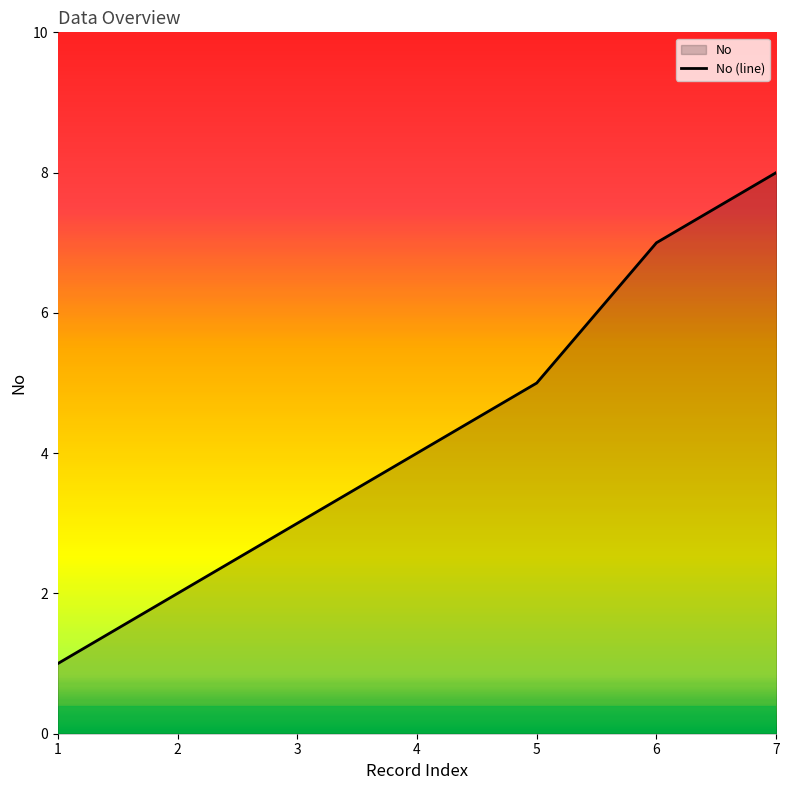

What is the ratio of the value at 4 to the value at 5?

0.8